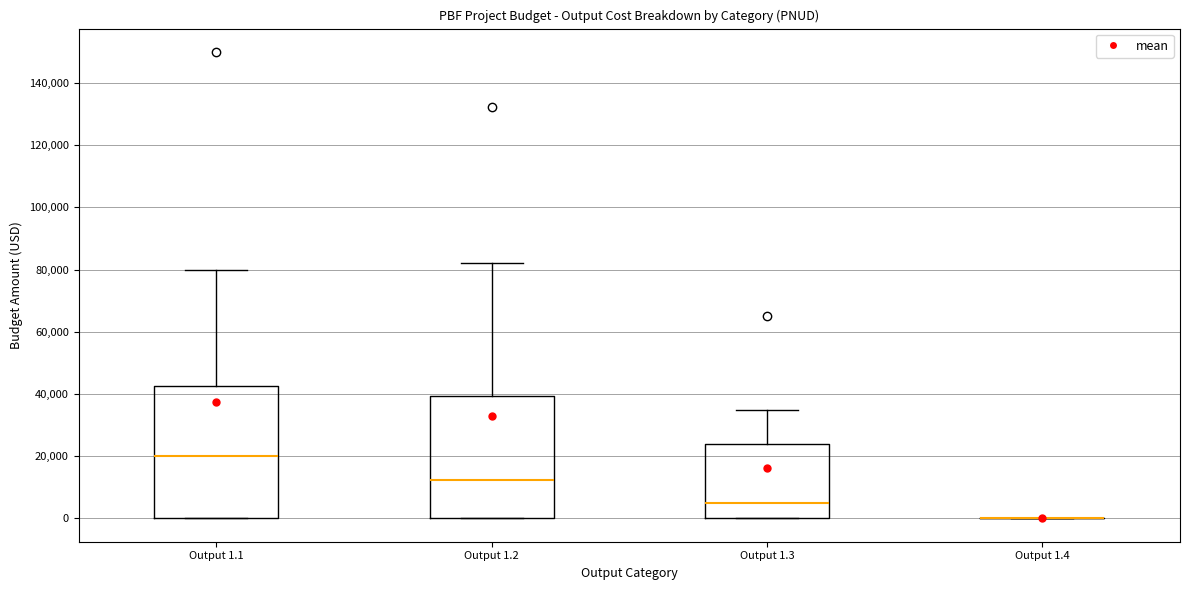

Reading left to right, read every box against the y-axis: the position of its median line, the range the box covers, and the ends of its whiskers. The values are not printed on the chart, so give them approximately, as read against the axis.

Output 1.1: median 20000, box 0 to 42000, whiskers 0 to 80000
Output 1.2: median 12000, box 0 to 40000, whiskers 0 to 82000
Output 1.3: median 6000, box 0 to 24000, whiskers 0 to 36000
Output 1.4: box collapsed to a line at 0, whiskers 0 to 0